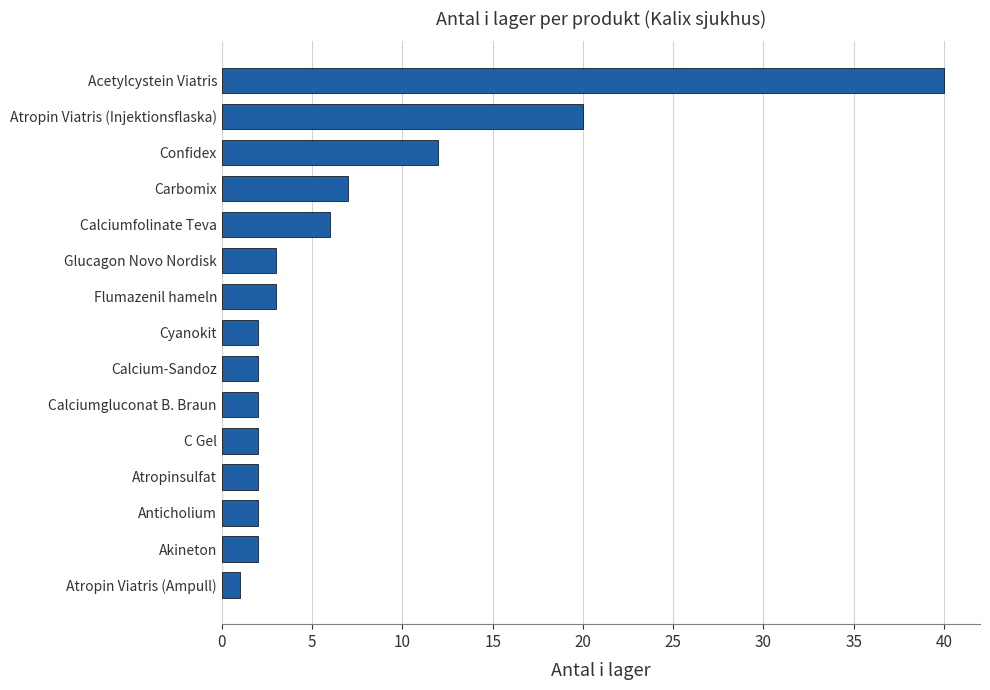

True or false: the data shows 1 at Atropin Viatris (Ampull).

True